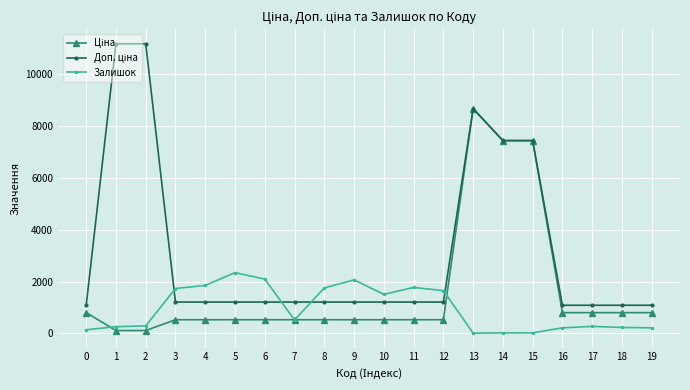

How many lines are shown in the chart?

3